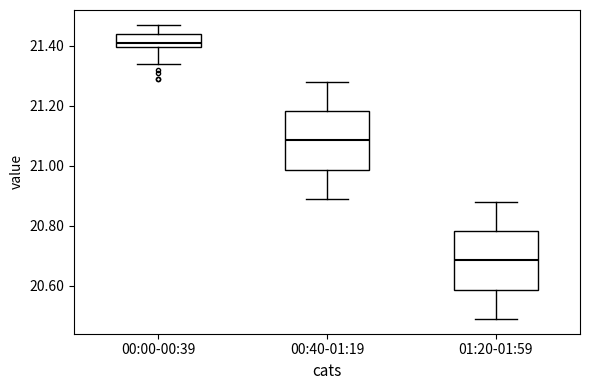

Where does the upper whisker of the box for 00:00-00:39 end on the y-axis? The values are not printed on the chart, so give them approximately, as read against the axis.

21.48